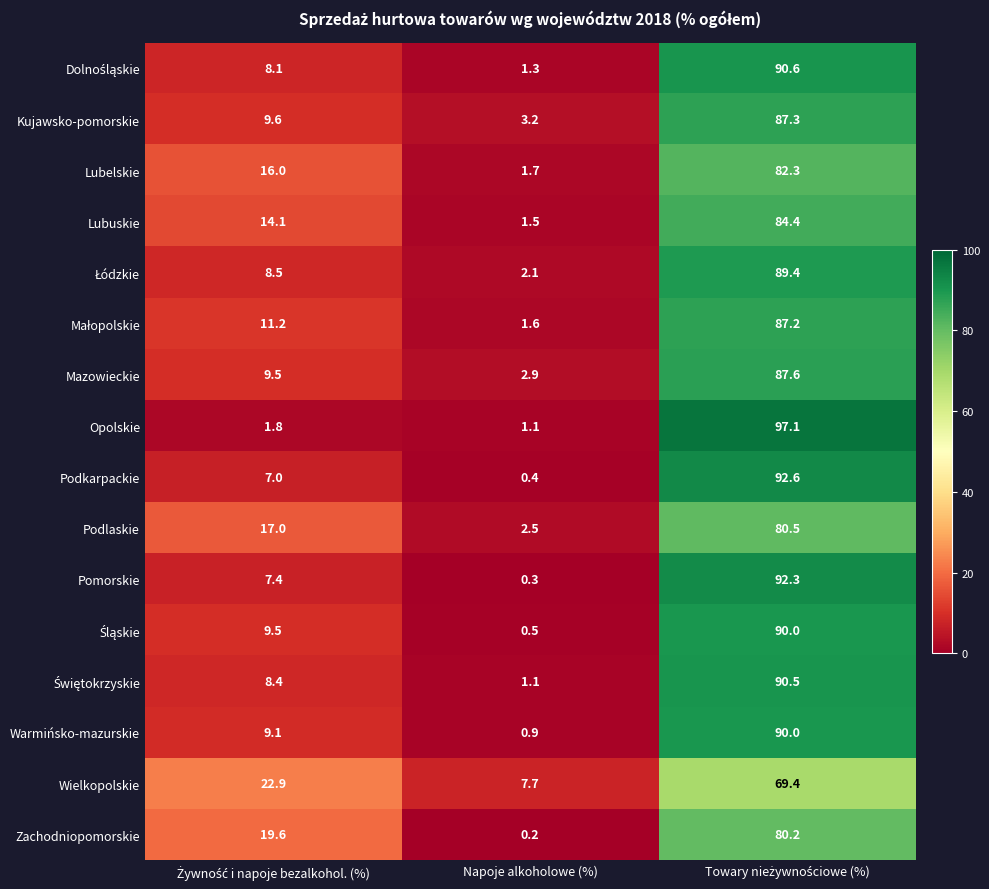

Count the number of data series in this chart.

16